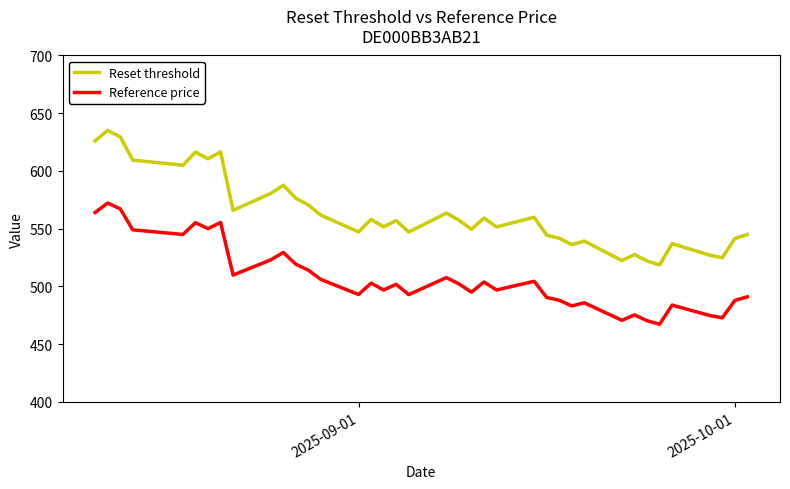

Which series has the largest range (max minus min)?

Reset threshold